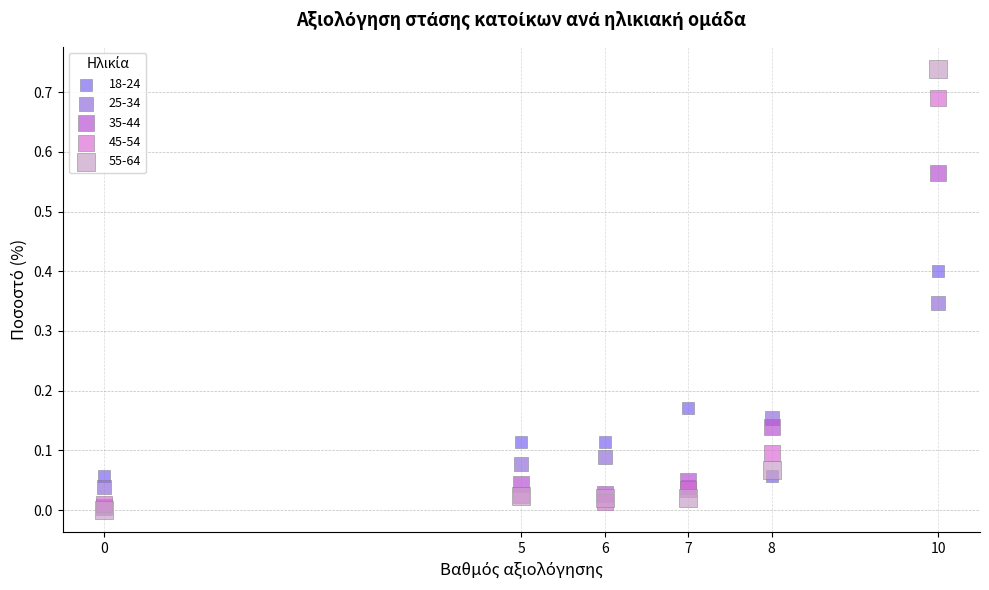

What are all the series names shown in the legend?

18-24, 25-34, 35-44, 45-54, 55-64